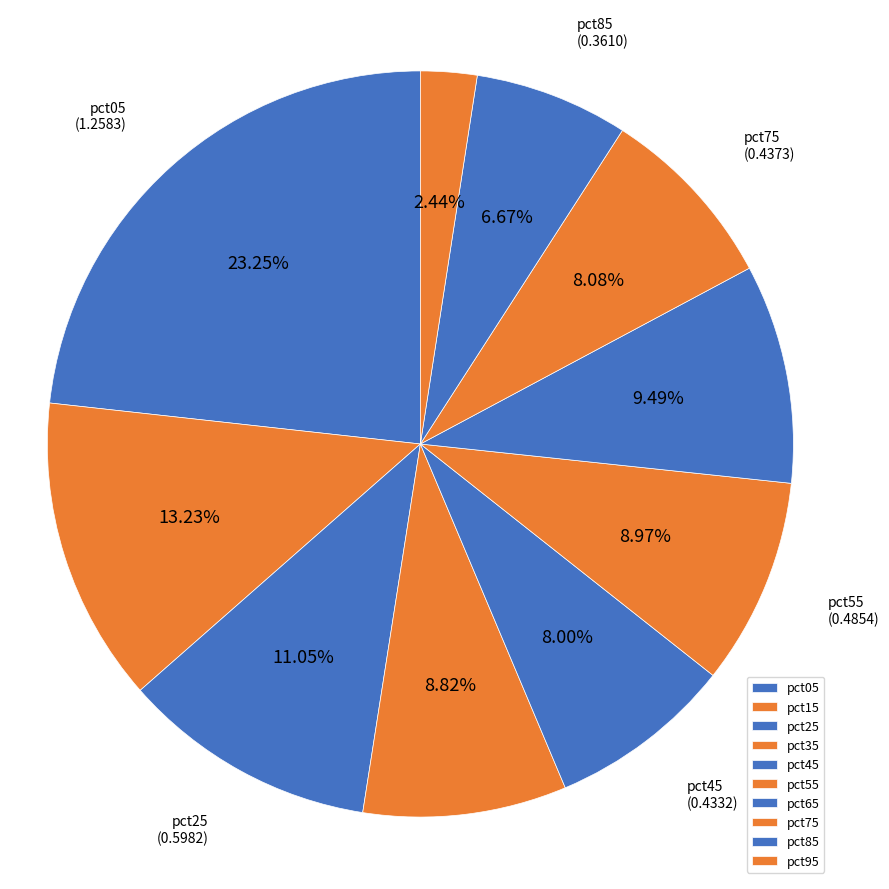

How many segments does this pie chart have?

10